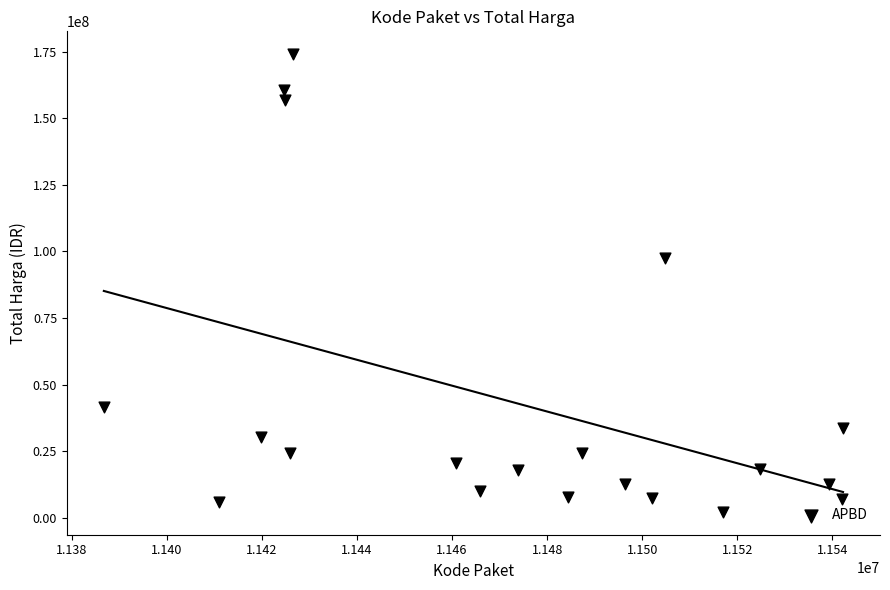

What is the range of Y values (max minus min)?

171850000